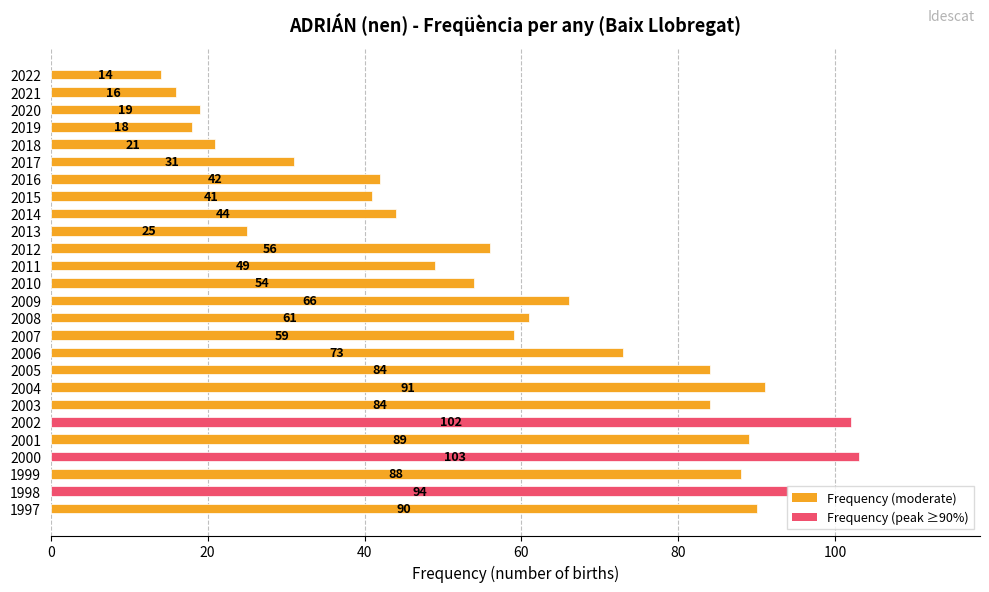

What is the value of the 22nd bar from the top?

89